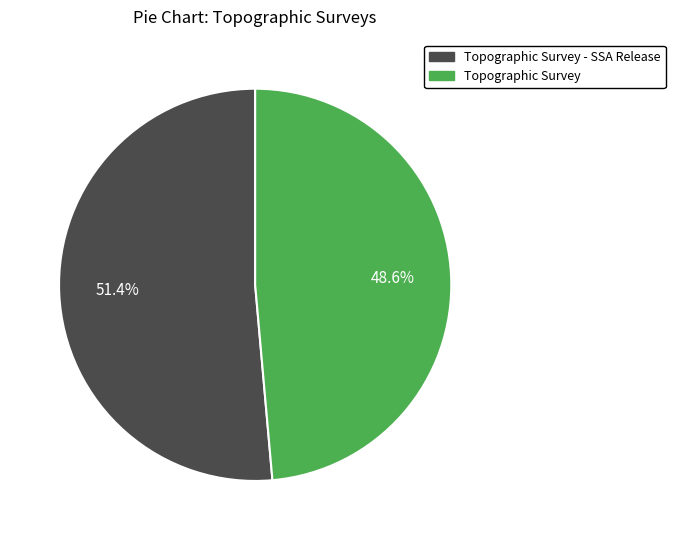

How many slices are in this pie chart?

2